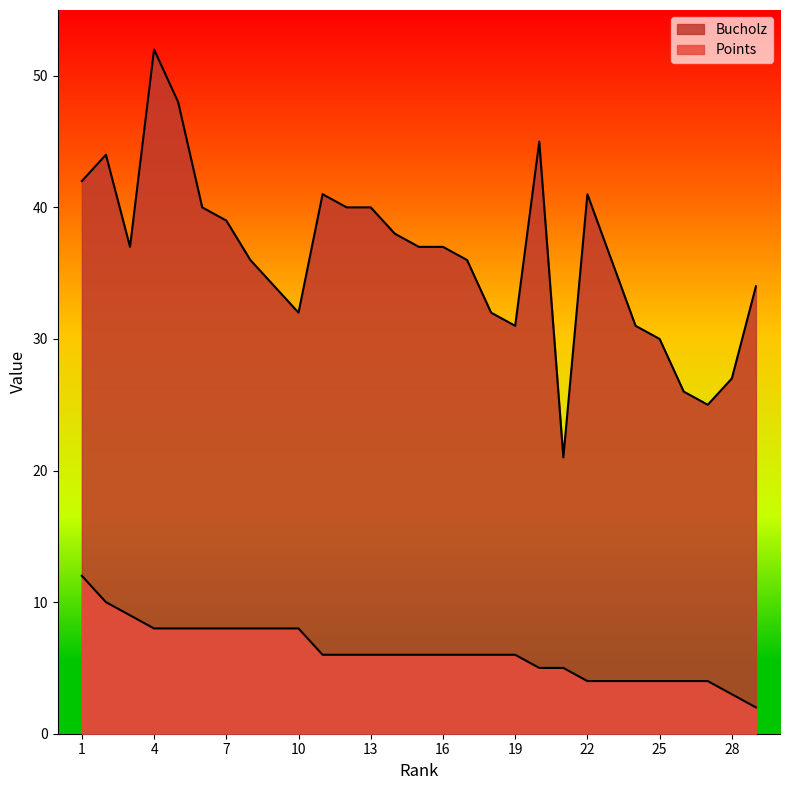

What are all the series names shown in the legend?

Bucholz, Points